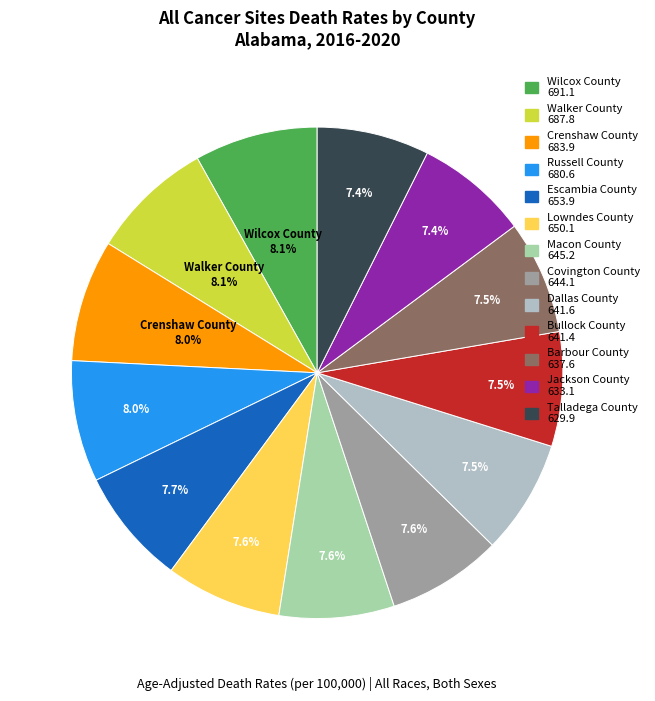

Is the sum of Dallas County and Escambia County greater than half?

No